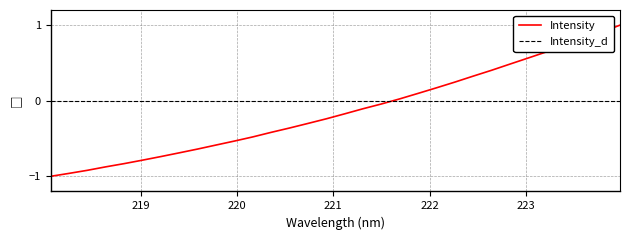

What is the smallest value displayed?

-1.0